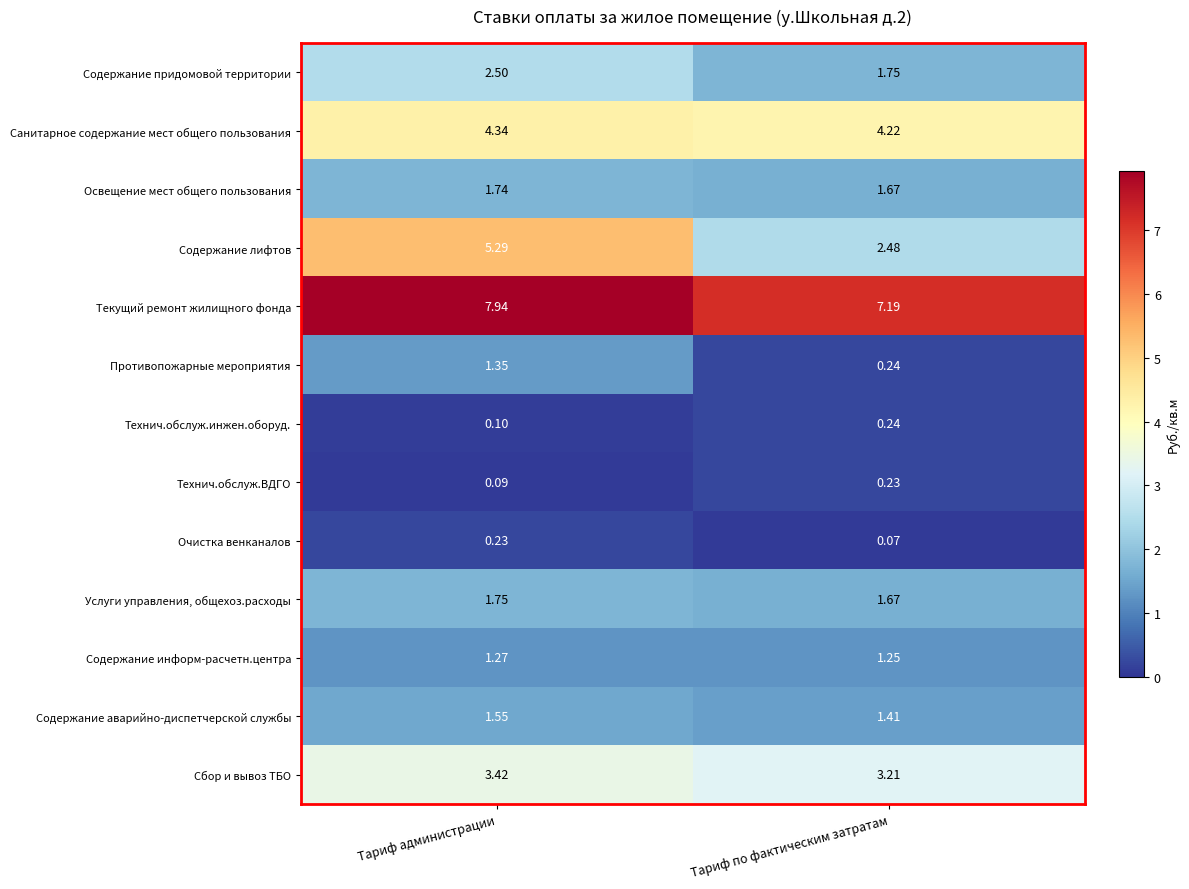

Which series has the largest range (max minus min)?

Содержание лифтов